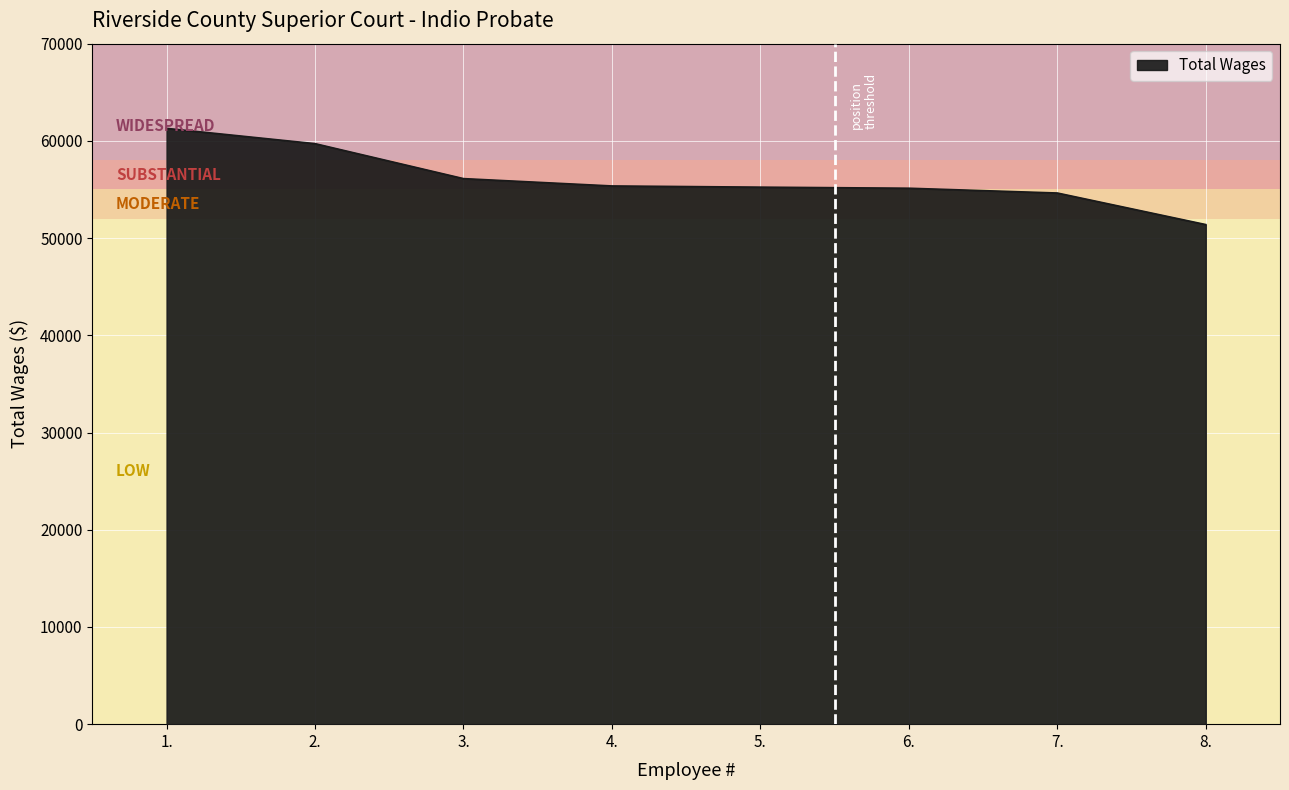

Which category has the highest value across all series?

1.